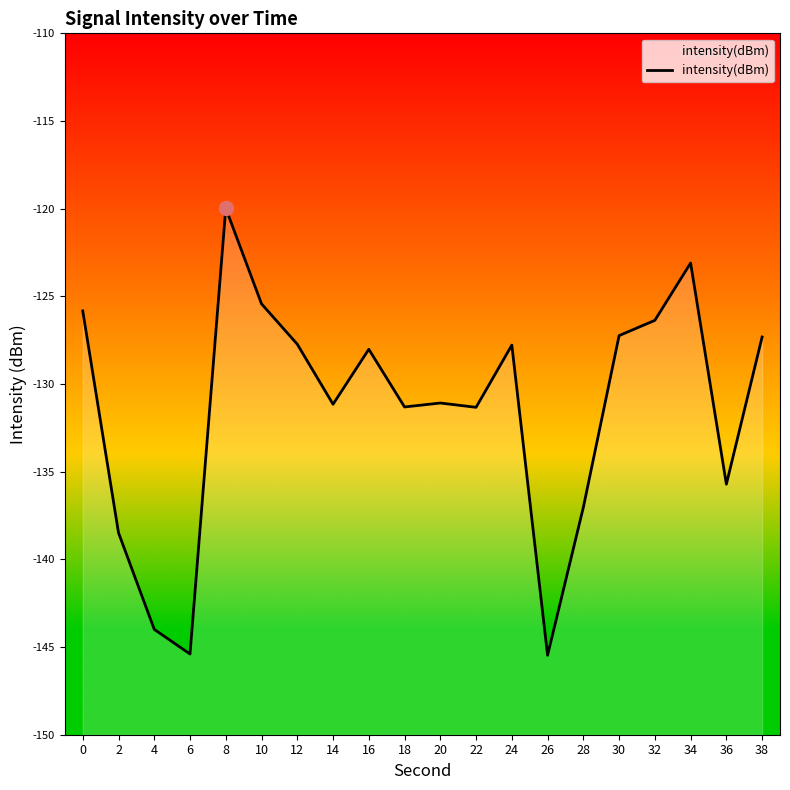

What is the smallest value displayed?

-145.5